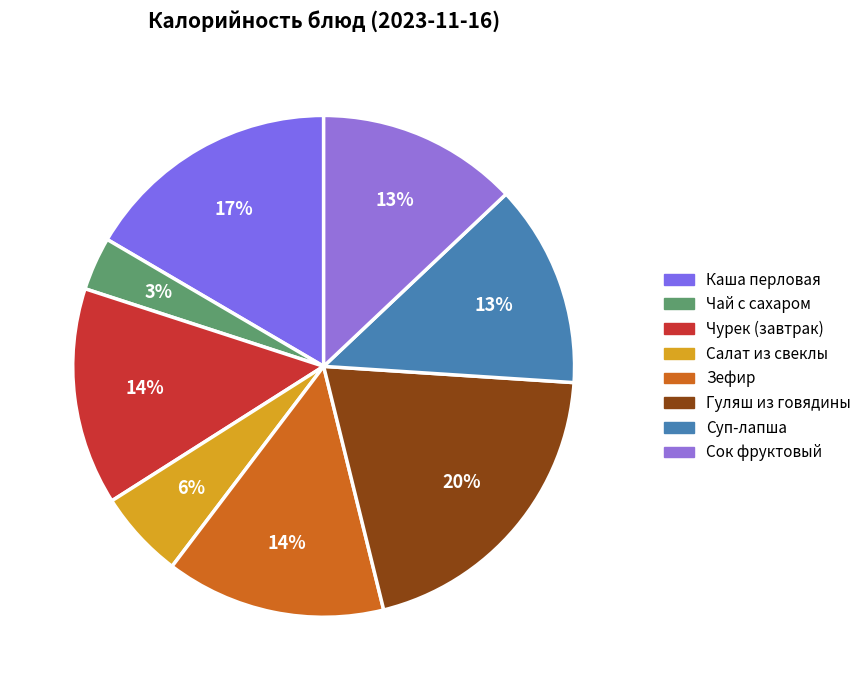

The Салат из свеклы slice represents 6% of the pie. True or false?

True